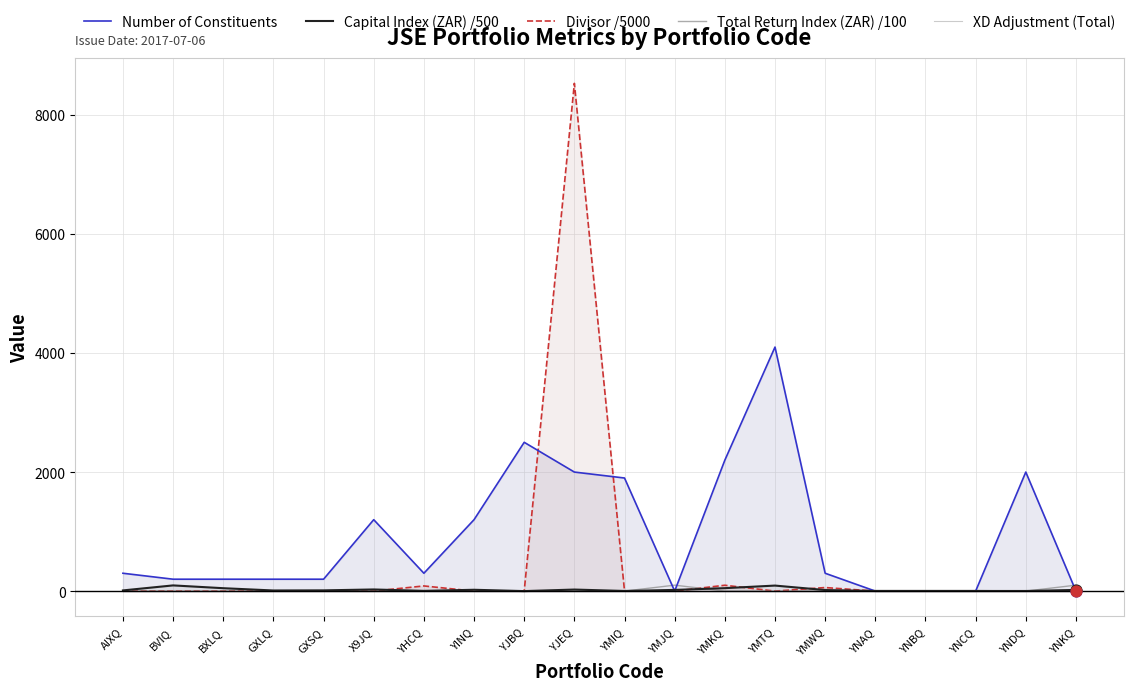

Is the value of Total Return Index (ZAR) /100 at YMJQ greater than the value of Capital Index (ZAR) /500 at YMIQ?

Yes